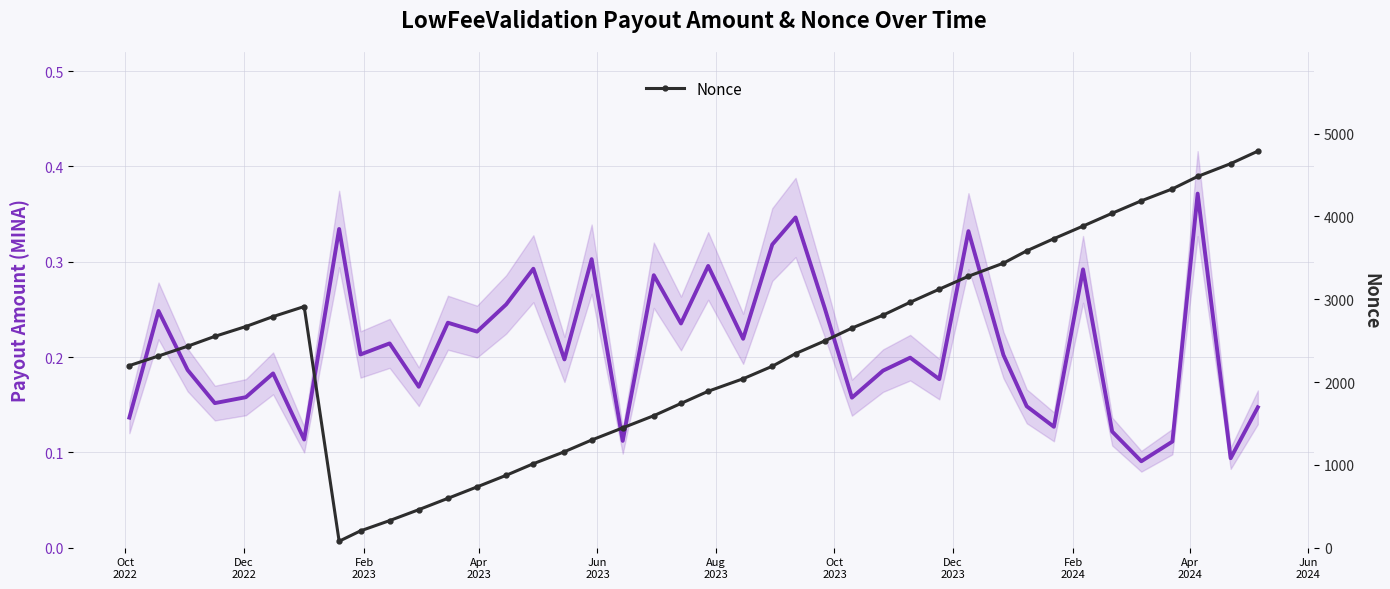

How many Amount (MINA) values are between 0 and 1?

40